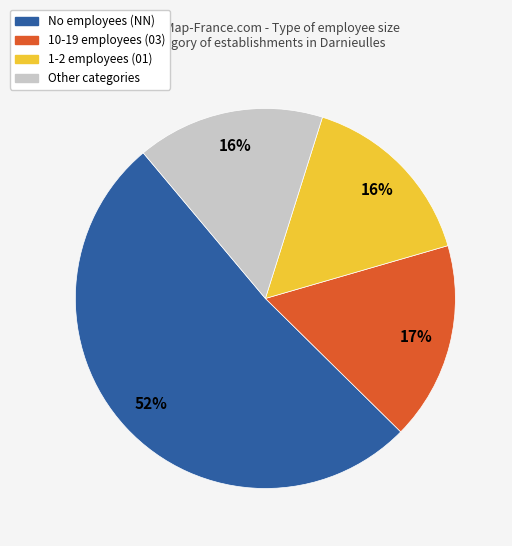

Does any single category account for the majority?

Yes